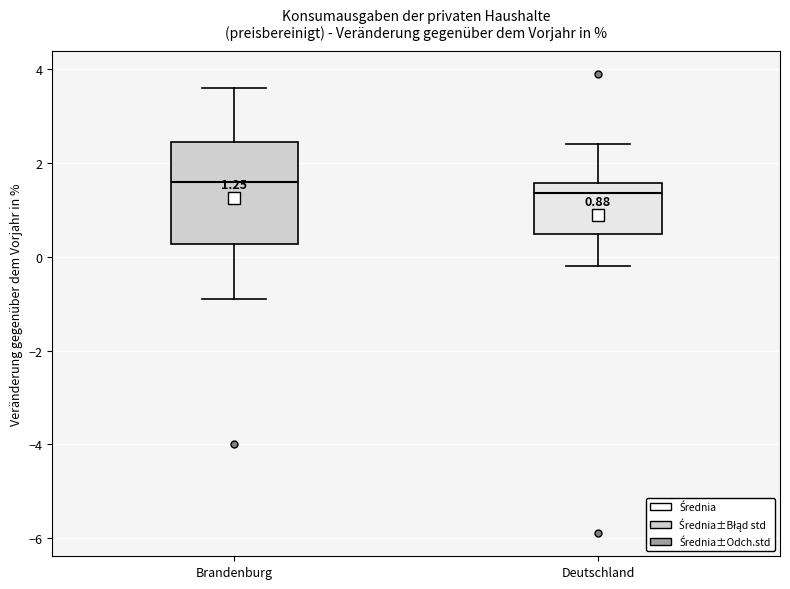

Which box has the highest median line?

Brandenburg